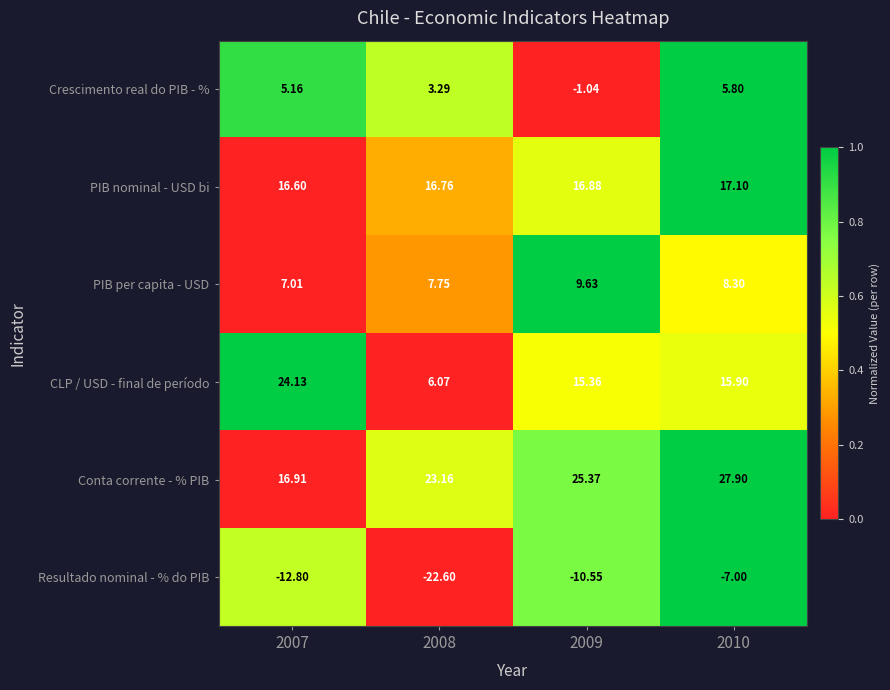

Which series has the largest total across all categories?

Conta corrente - % PIB